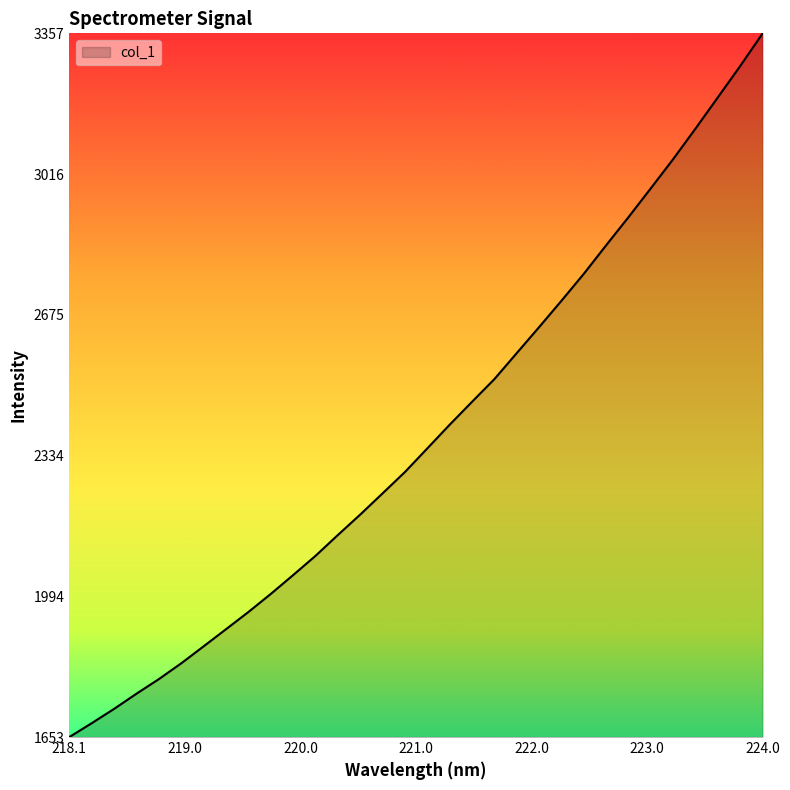

What is the minimum value shown in the chart?

1652.7